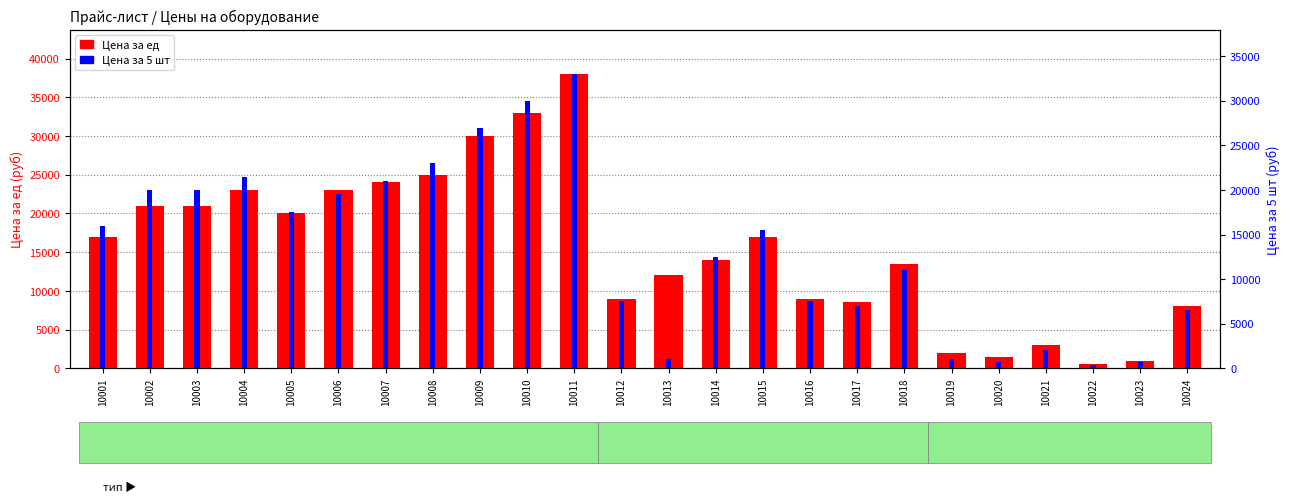

The value of Цена за 5 шт at 10014 is 21505. True or false?

False